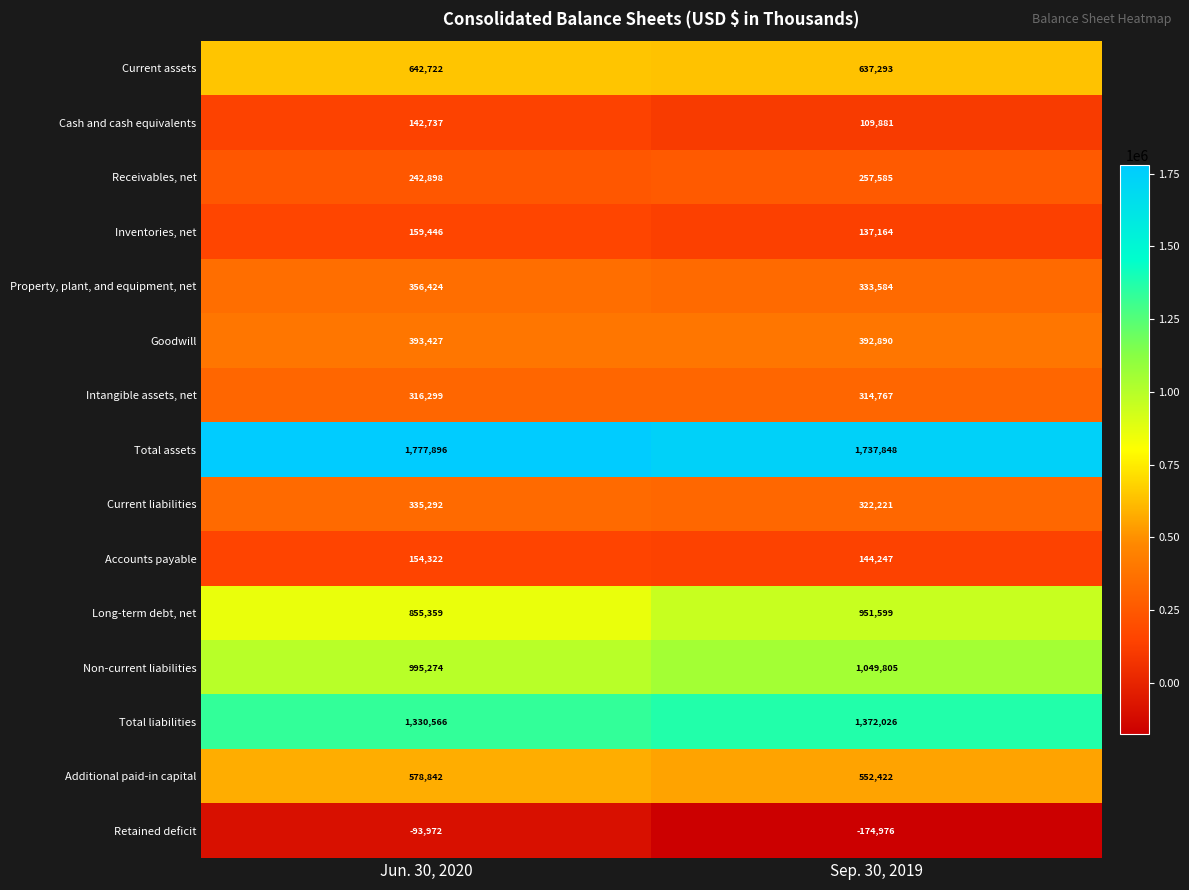

True or false: Additional paid-in capital has a value of 578842 at Jun. 30, 2020.

True